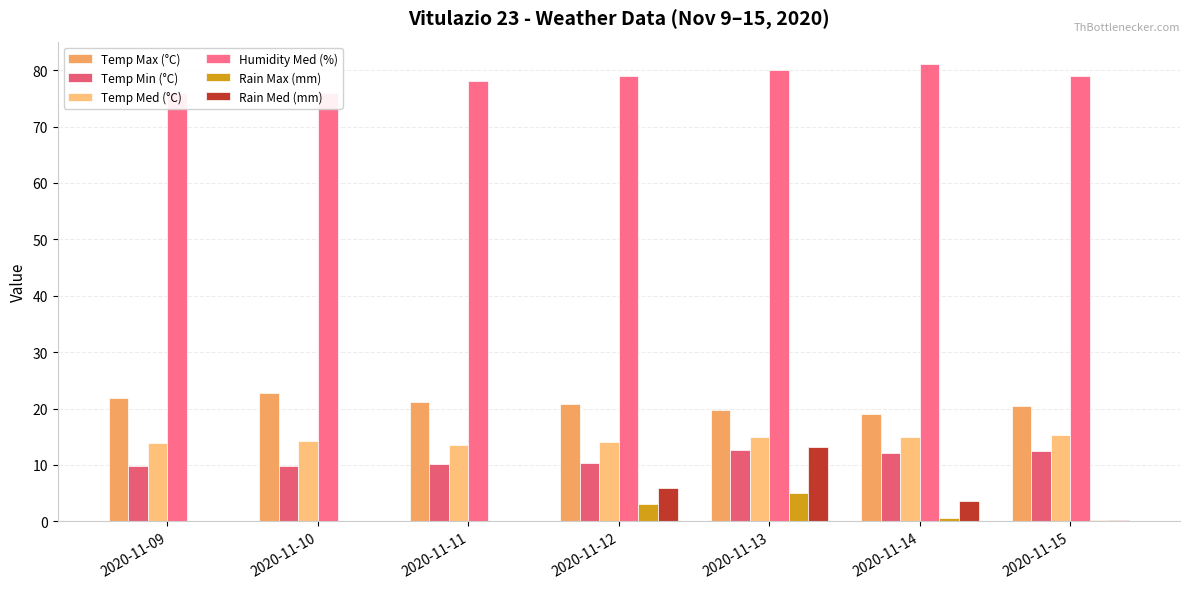

Between 2020-11-13 and 2020-11-15, which series saw the biggest shift?

Rain Med (mm)